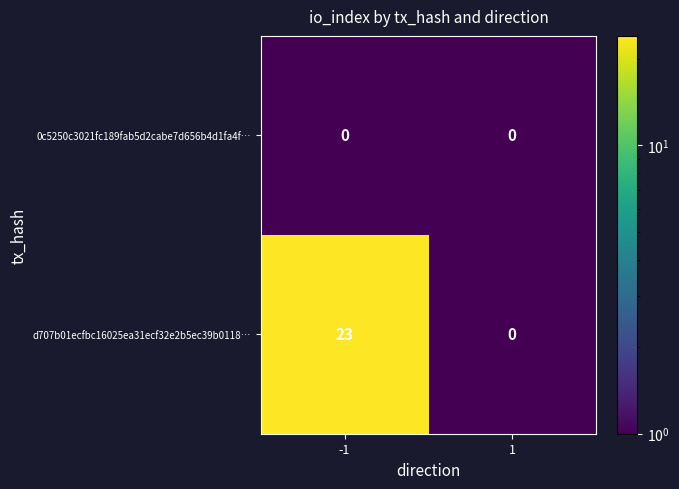

Between -1 and 1, which series saw the biggest shift?

d707b01ecfbc16025ea31ecf32e2b5ec39b0118…